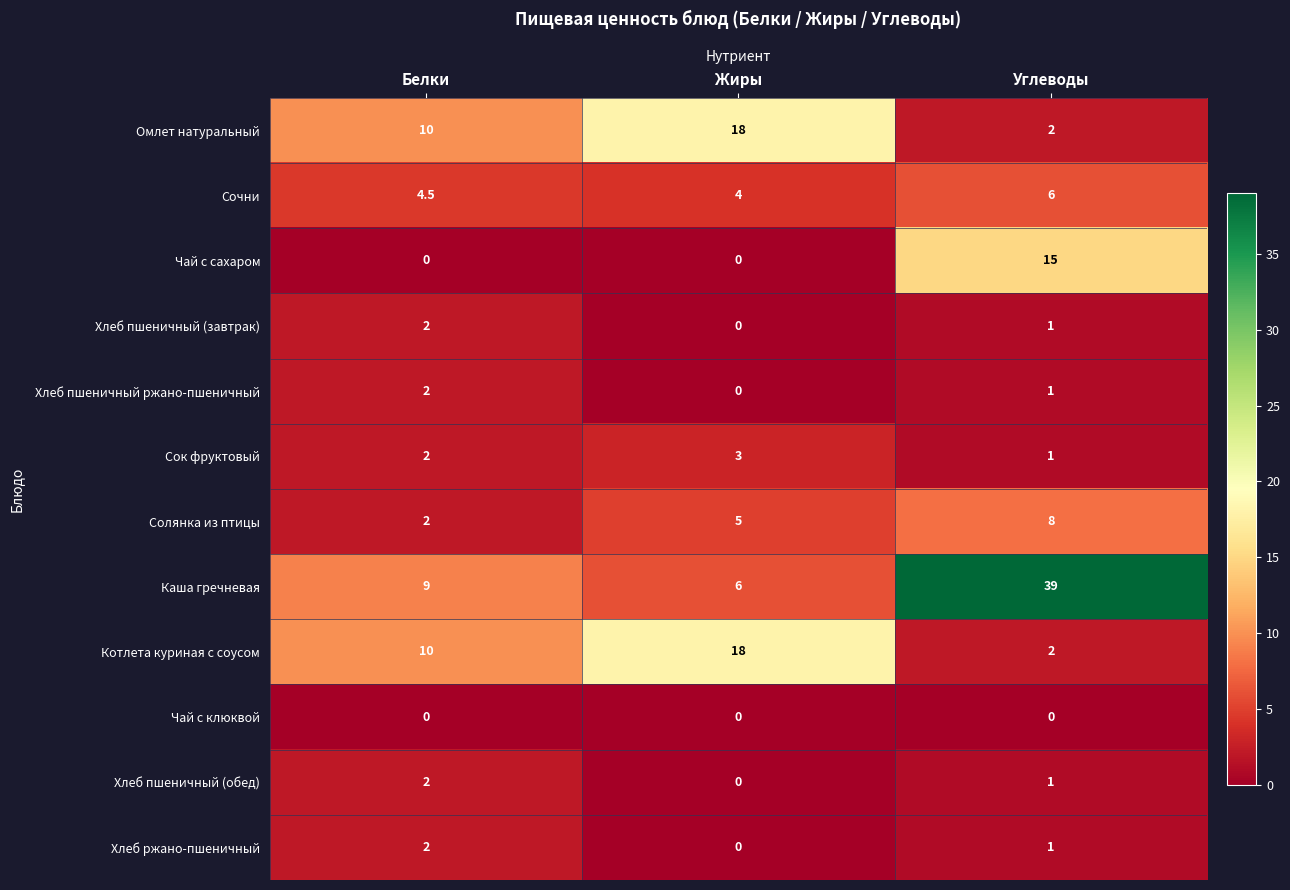

What is the maximum value for Сок фруктовый?

3.0